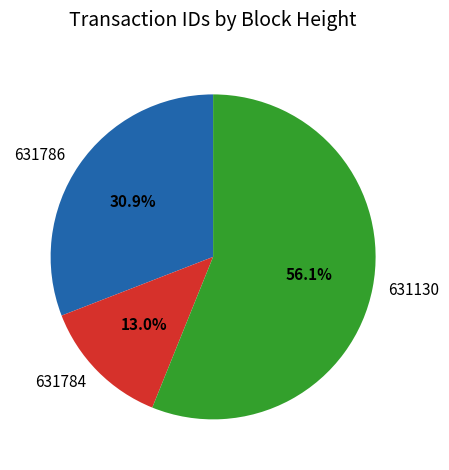

What percentage do 631786 and 631784 together represent?

43.9%